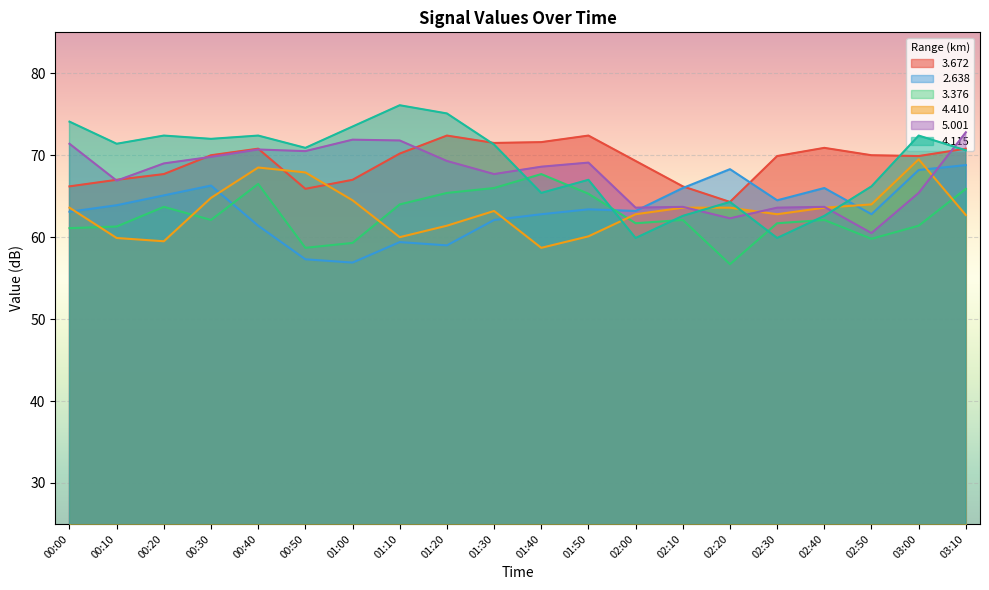

At which category does   4.115 reach its first local valley?

00:10